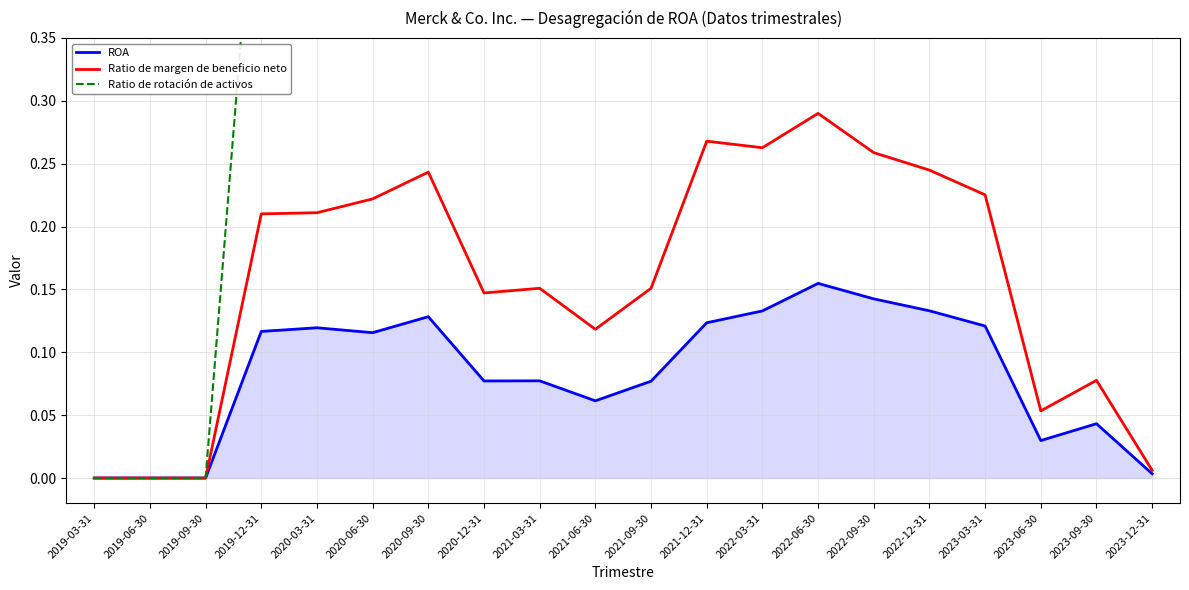

Which series has the largest total across all categories?

Ratio de rotación de activos